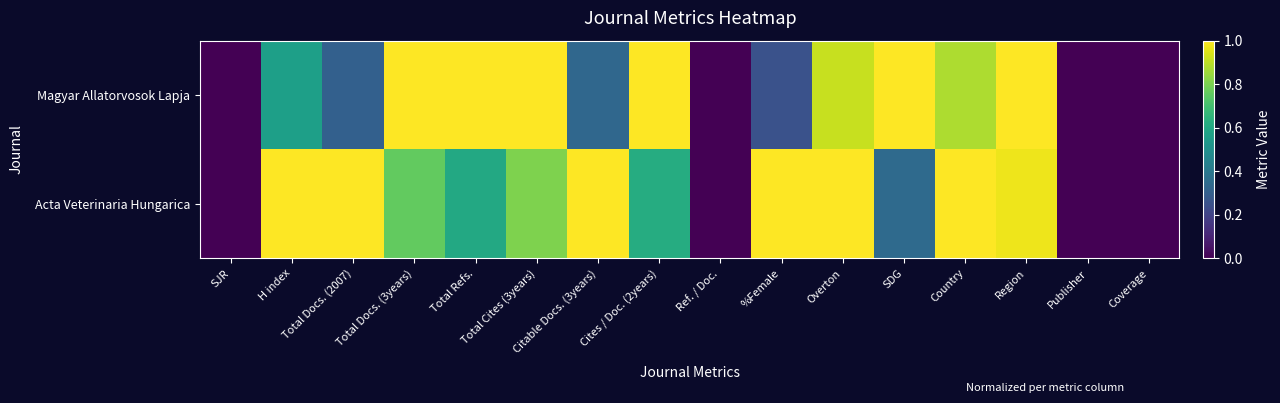

How many categories are shown in the chart?

16